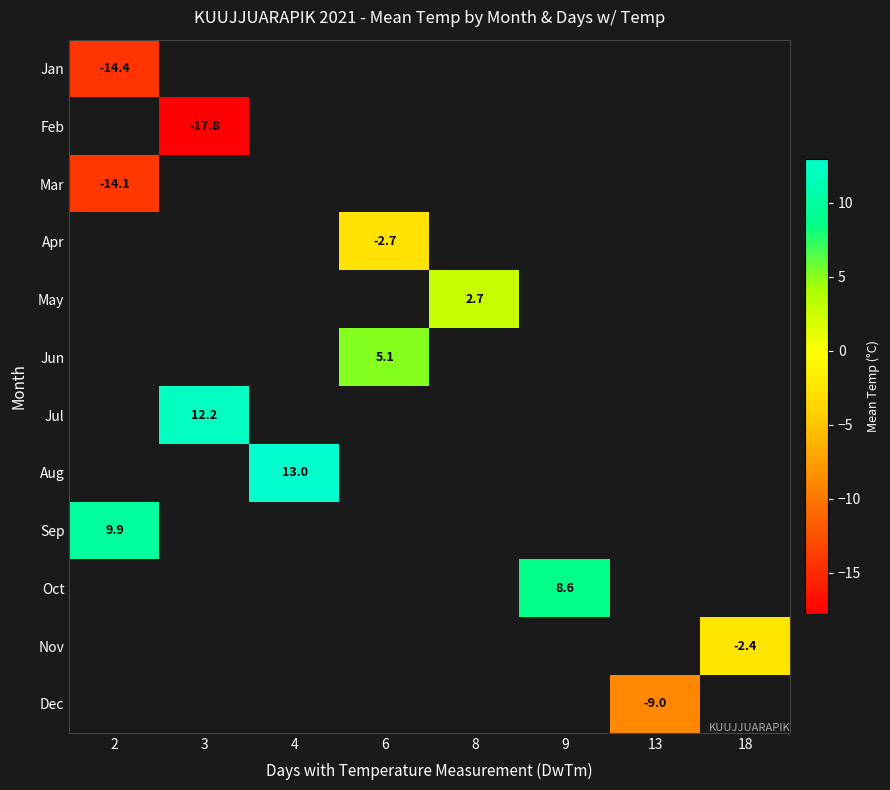

True or false: Oct has a value of 13.8 at 9.

False